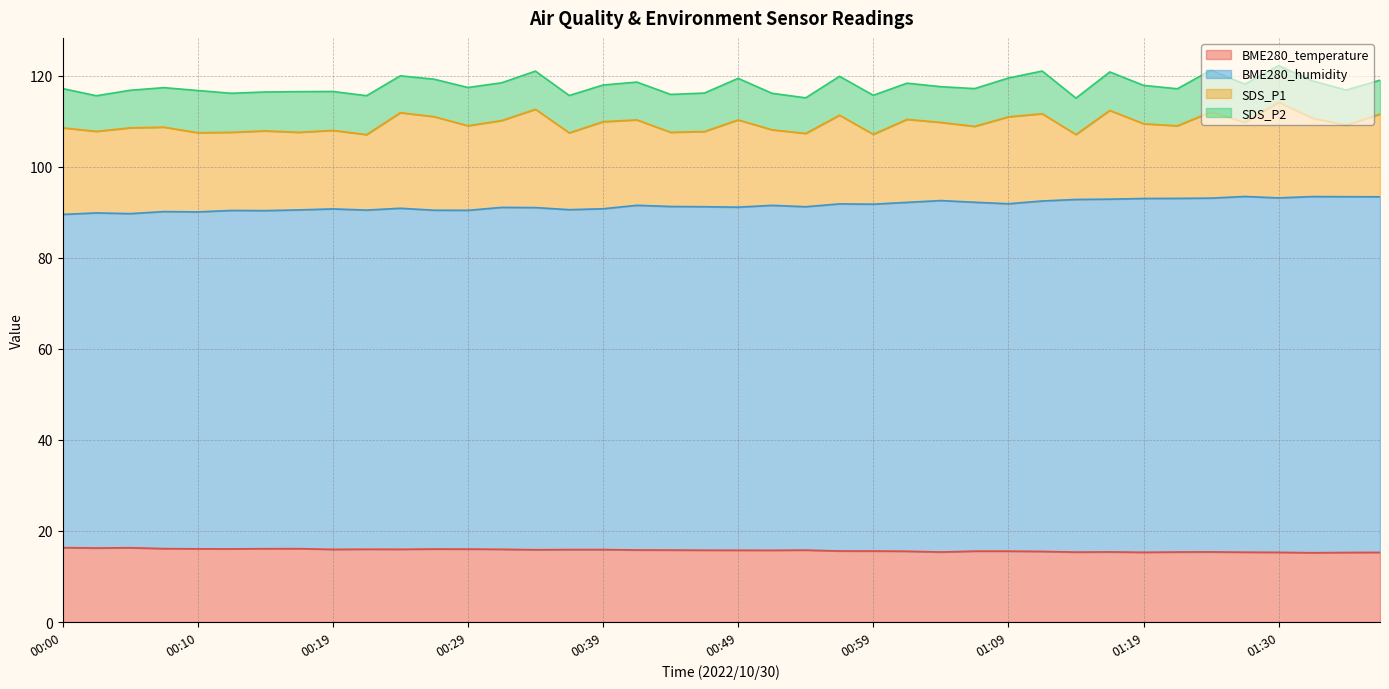

True or false: BME280_temperature has a value of 15.3 at 01:19.

True